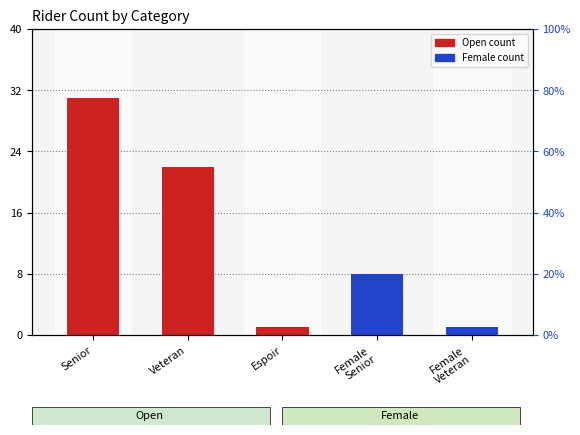

Rank the series at Female
Senior from highest to lowest value.

Female, Open